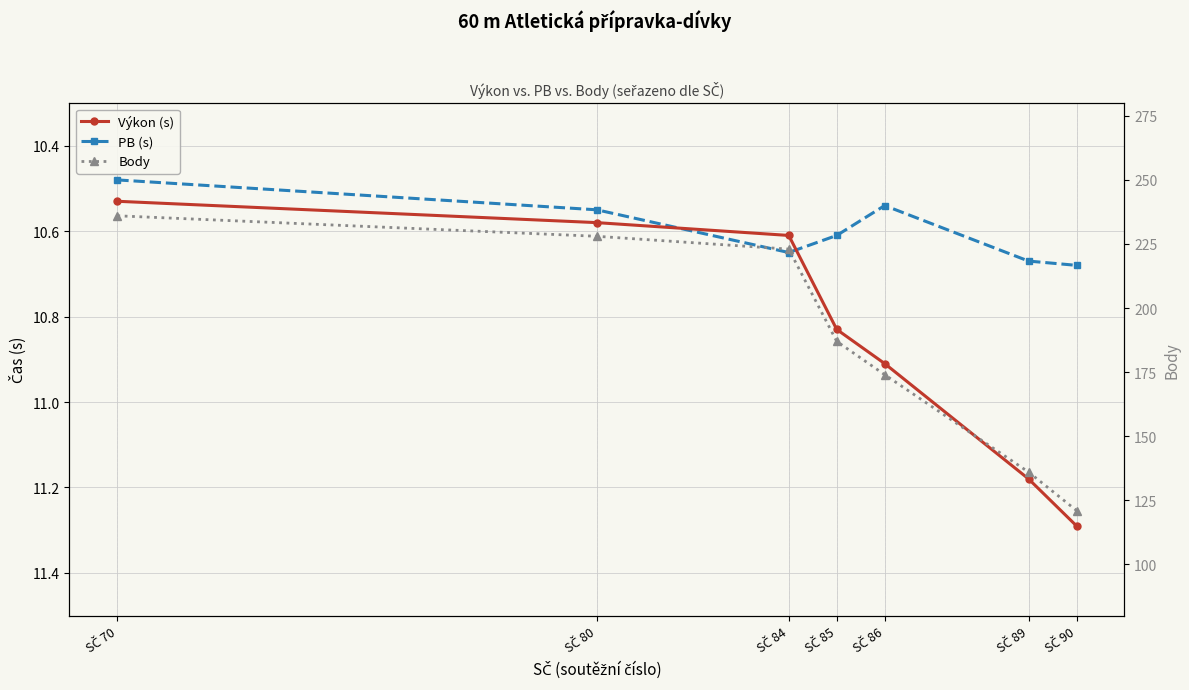

At SČ 80, list the series in order from largest to smallest.

Body, Výkon (s), PB (s)